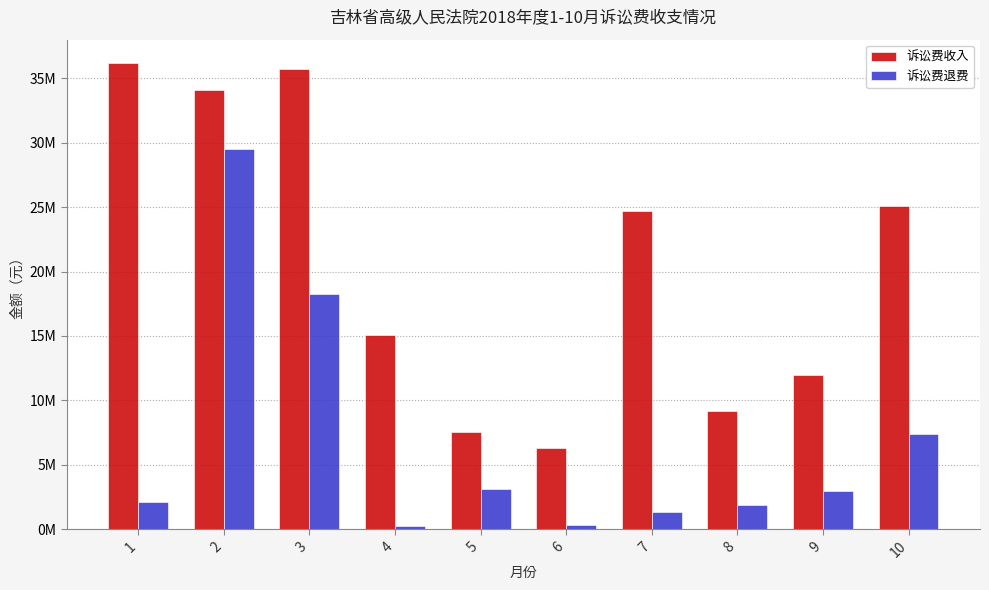

What is the sum of all 诉讼费收入 values?

205911354.8